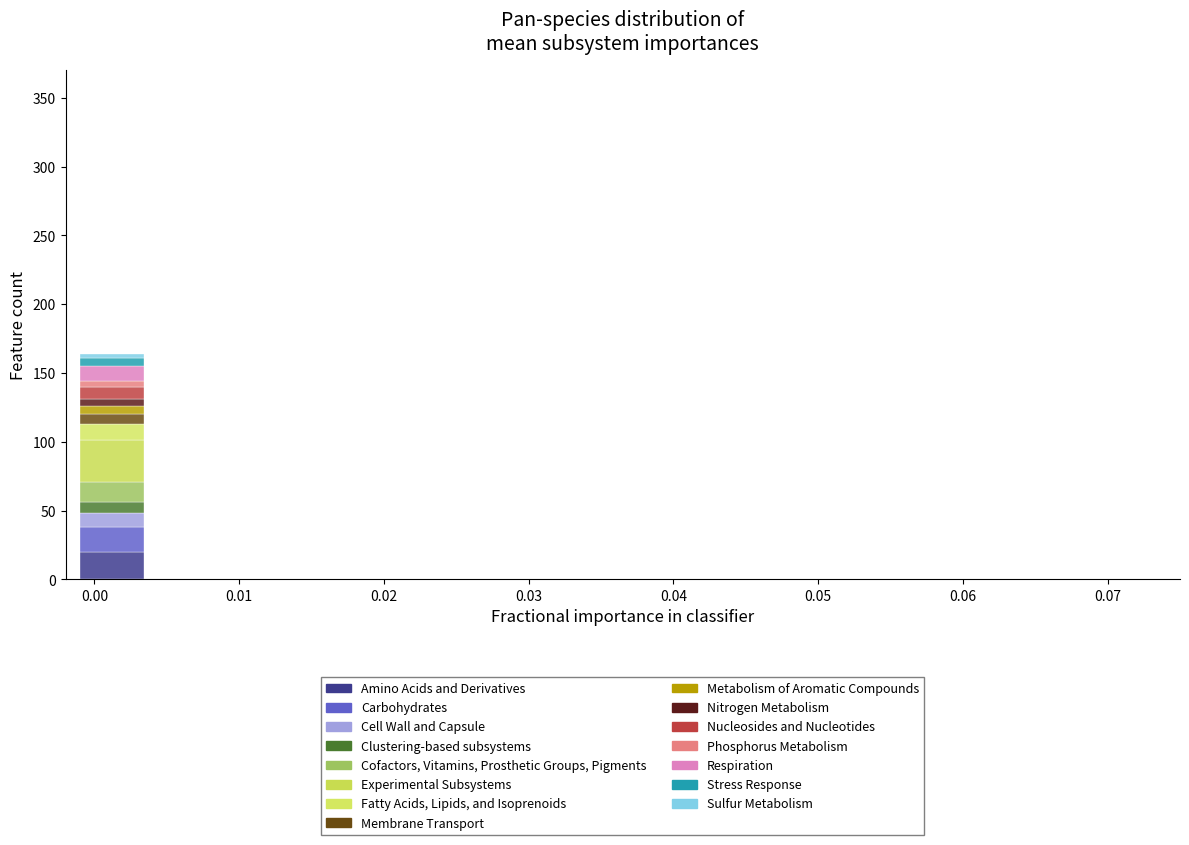

What is the total height of the stacked bar covering -0.001 to 0.003 on the x-axis? Neither the bar edges nor the heights are printed on the chart, so give them approximately, as read against the axes.

165